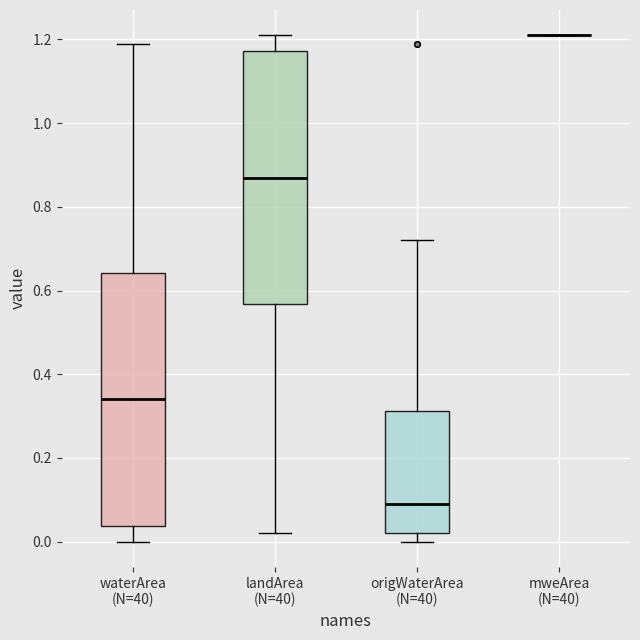

Reading left to right, transcribe this box plot: for each box, give where its median line is, the range the box spans, and where its two whiskers end, as read against the y-axis. The values are not printed on the chart, so give them approximately, as read against the axis.

waterArea (N=40): median 0.34, box 0.04 to 0.64, whiskers 0.00 to 1.20
landArea (N=40): median 0.88, box 0.56 to 1.18, whiskers 0.02 to 1.22
origWaterArea (N=40): median 0.10, box 0.02 to 0.32, whiskers 0.00 to 0.72
mweArea (N=40): box collapsed to a line at 1.22, whiskers 1.22 to 1.22